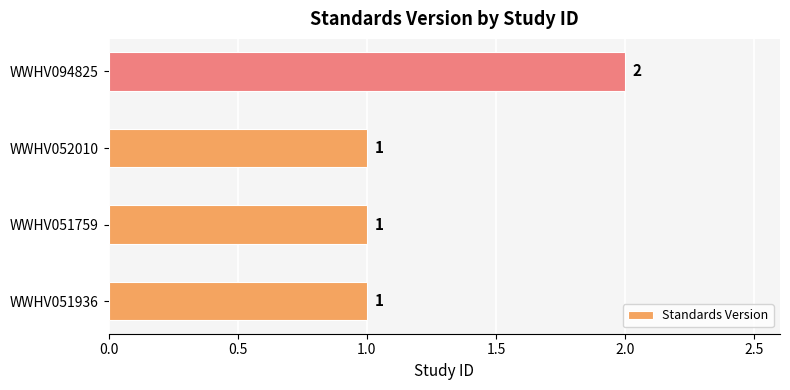

True or false: the data shows 0 at WWHV051759.

False